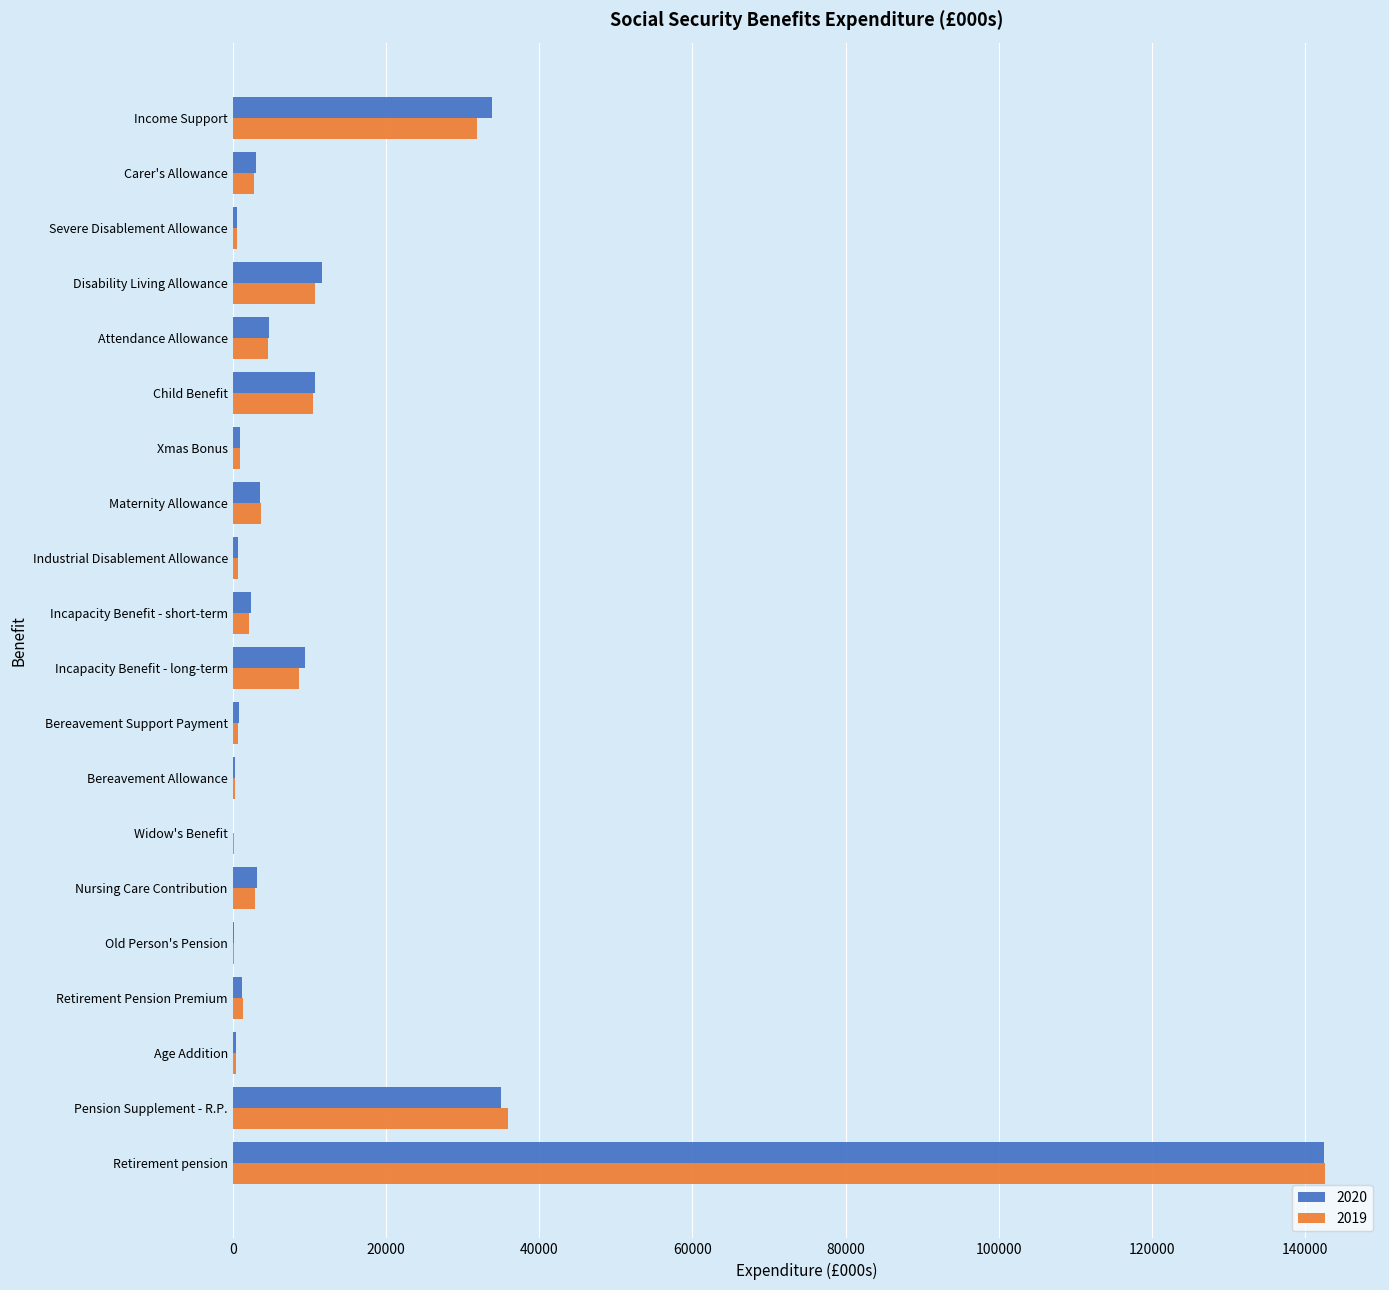

Which label corresponds to the largest value in the chart?

Retirement pension